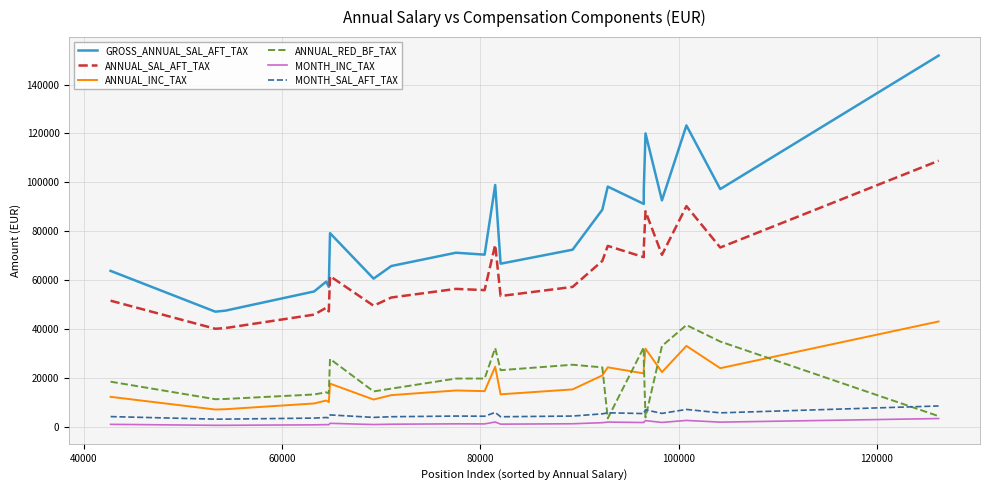

How many series are shown in this chart?

6